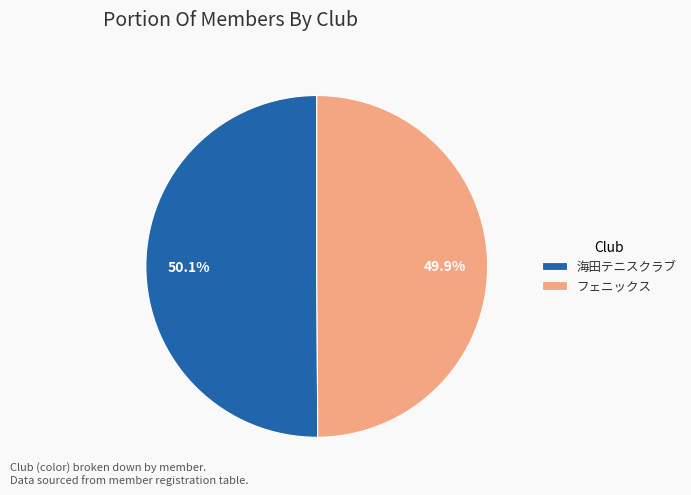

Does any single category account for the majority?

Yes